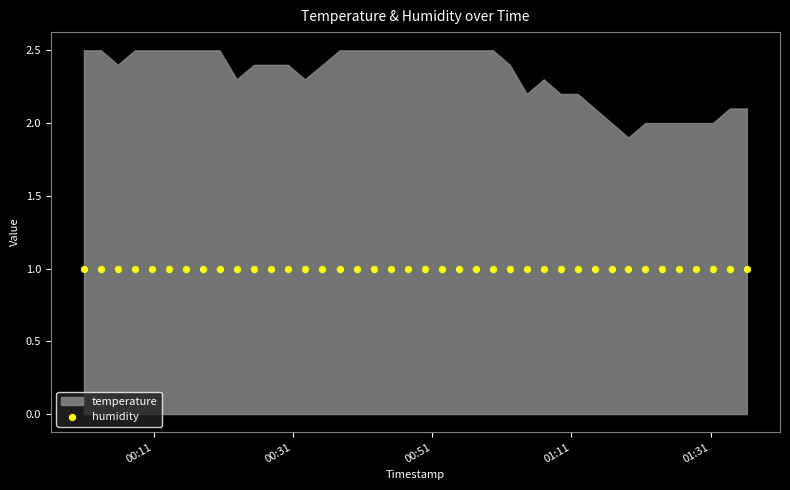

Which series has the widest spread of Y values?

temperature